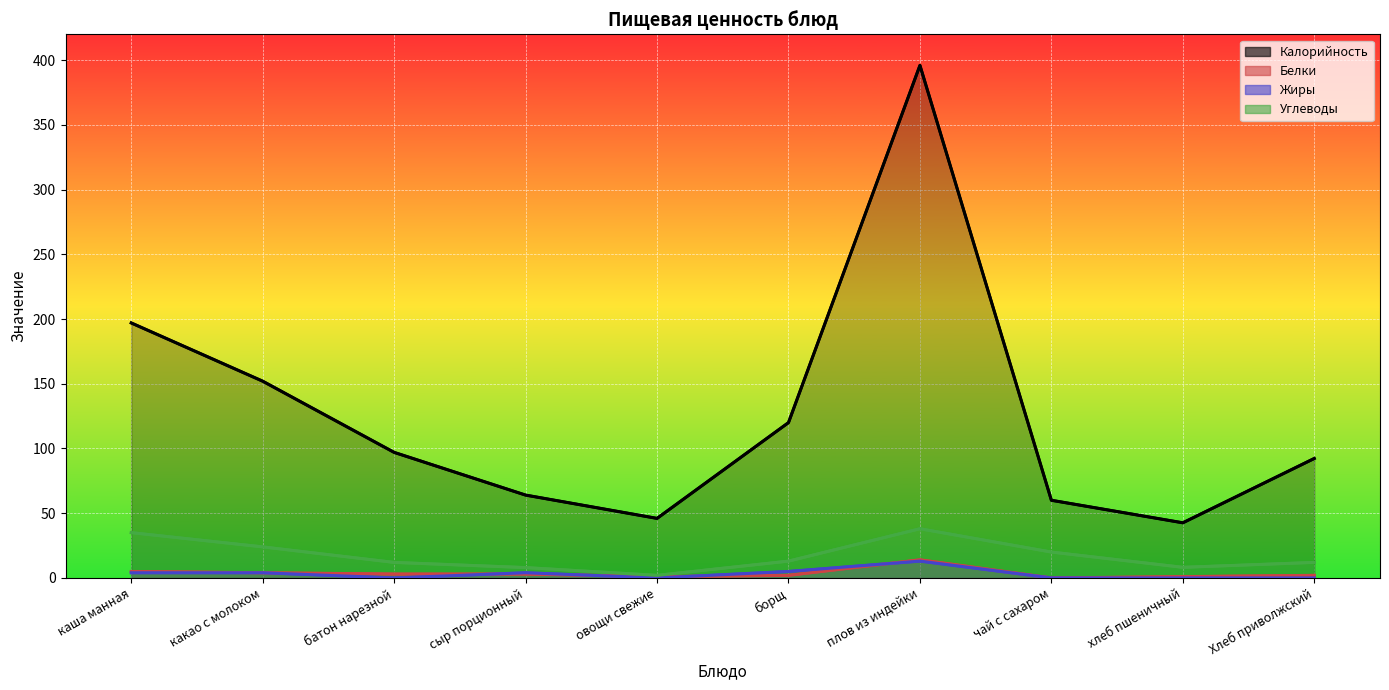

What is the label of the 4th point from the left?

сыр порционный